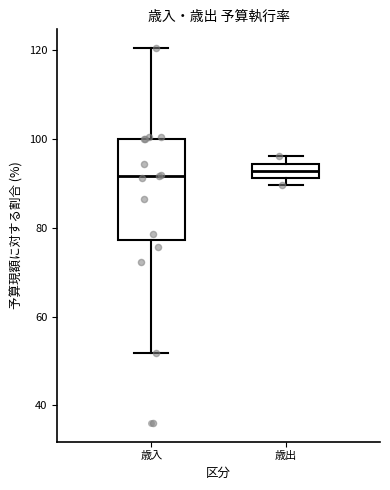

Reading left to right, transcribe this box plot: for each box, give where its median line is, the range the box spans, and where its two whiskers end, as read against the y-axis. The values are not printed on the chart, so give them approximately, as read against the axis.

歳入: median 92, box 78 to 100, whiskers 52 to 120
歳出: median 92 (inside the box), box 92 to 94, whiskers 90 to 96